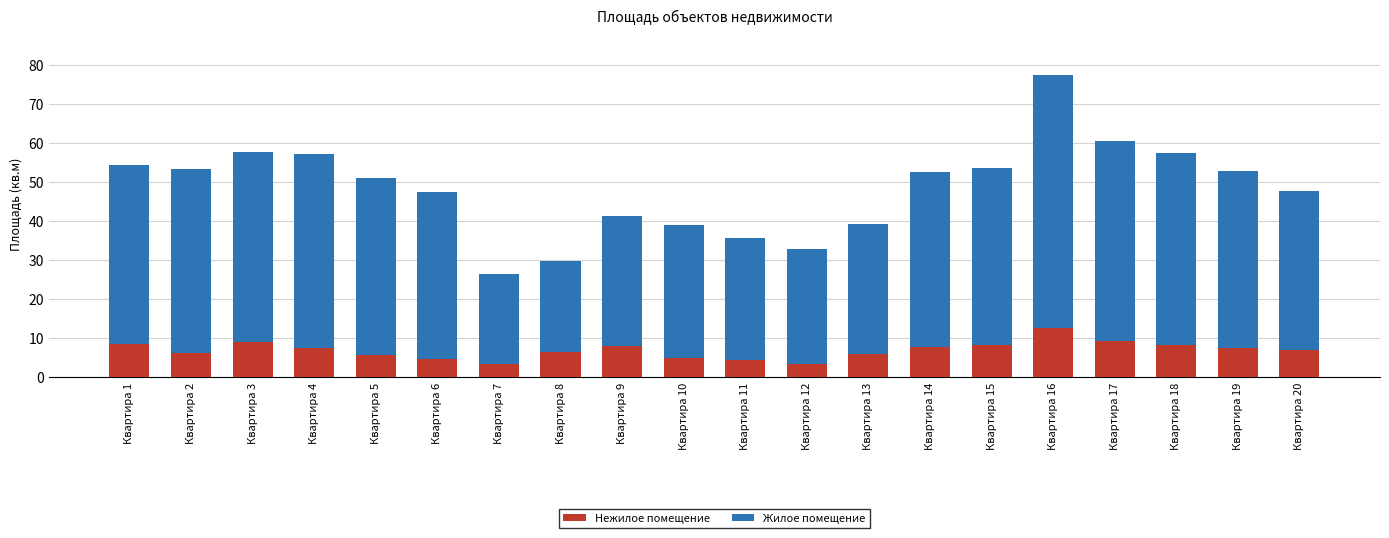

True or false: Нежилое помещение has a value of 6.6 at Квартира 8.

True